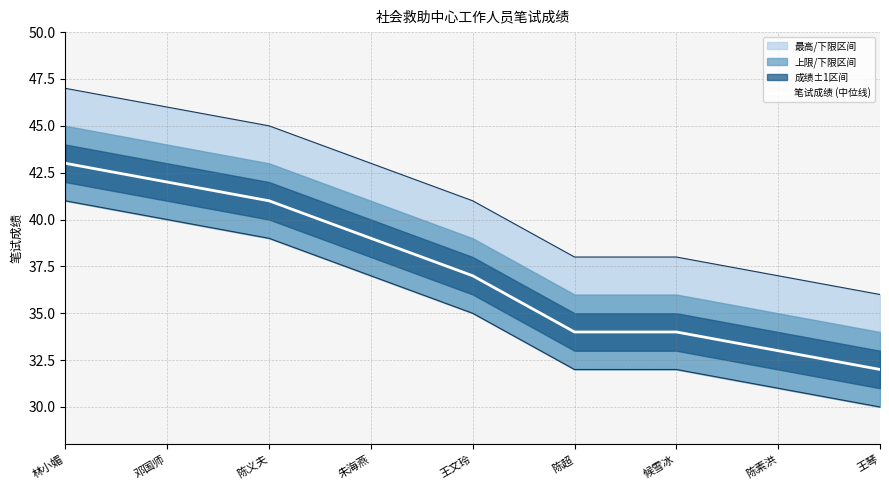

Rank the categories by value from highest to lowest.

林小媚, 邓国师, 陈义夫, 朱海燕, 王文玲, 陈超, 候雪冰, 陈素洪, 王琴